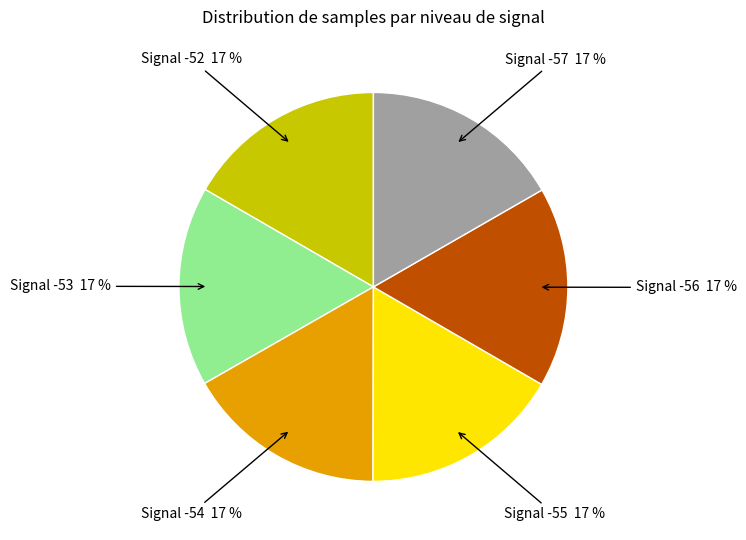

To the nearest percent, what portion does Signal -52 represent?

17%